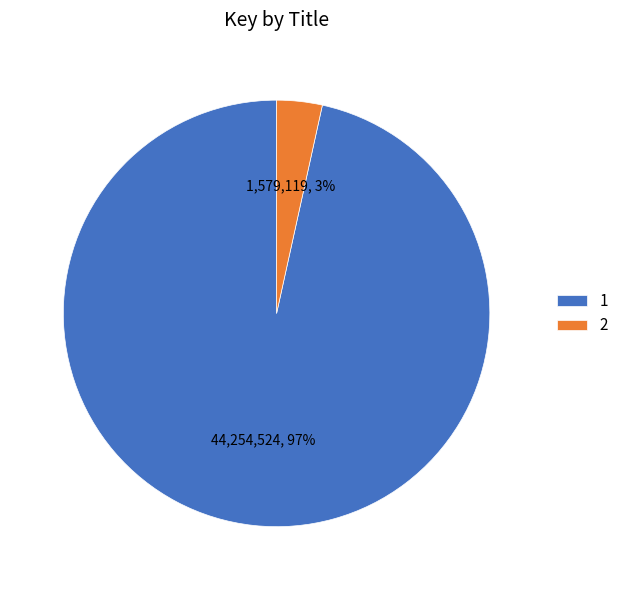

Does any single category account for the majority?

Yes